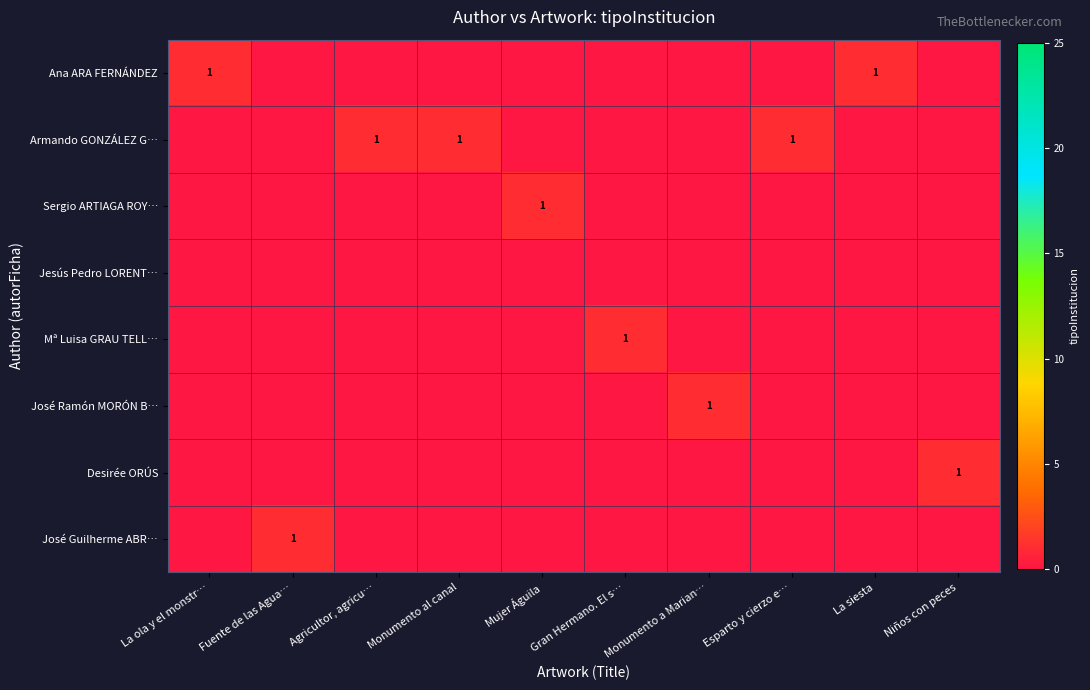

What is the spread (max minus min) of values at La siesta?

1